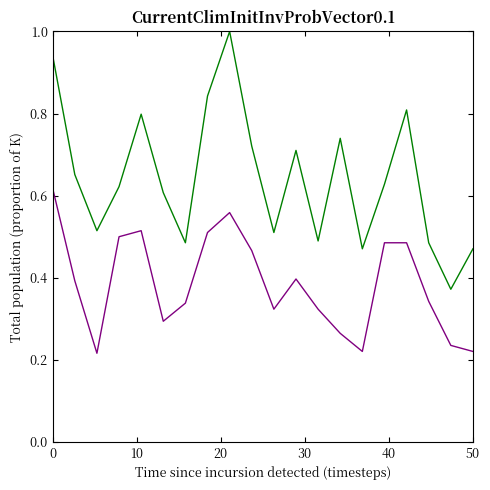

What is the greatest value displayed?

1.0